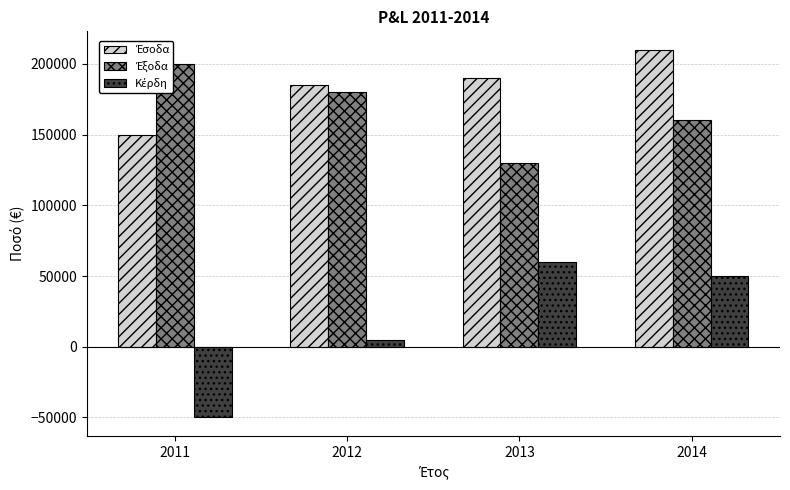

What is the difference between the highest and lowest values at 2014?

160000